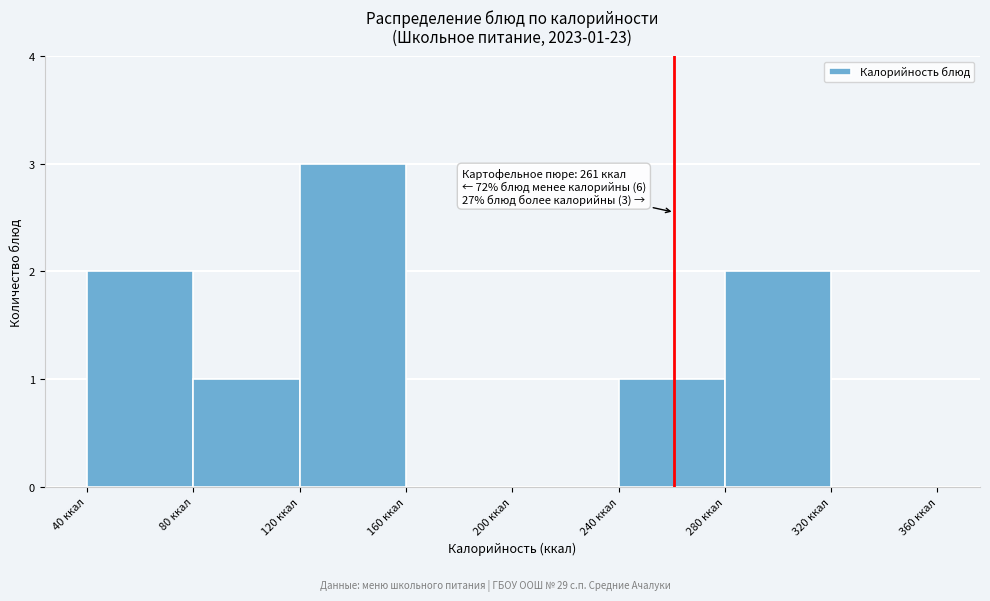

Which range on the x-axis has the tallest bar?

120 to 160